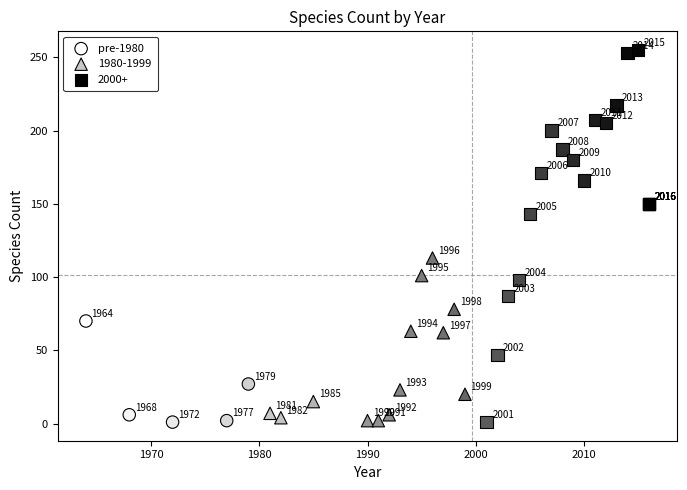

Which series reaches the maximum Y coordinate?

2000+